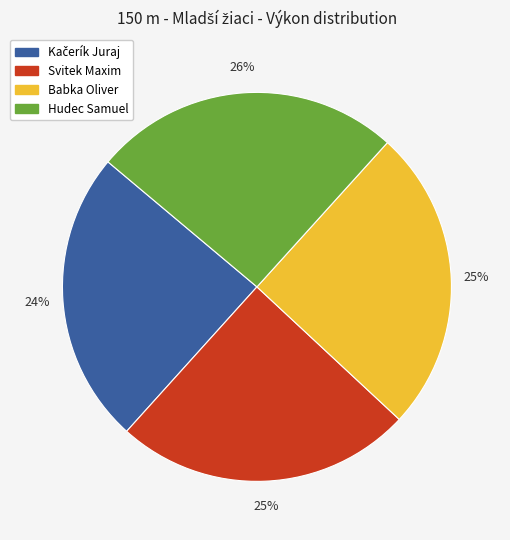

Between Hudec Samuel and Svitek Maxim, which is larger?

Hudec Samuel